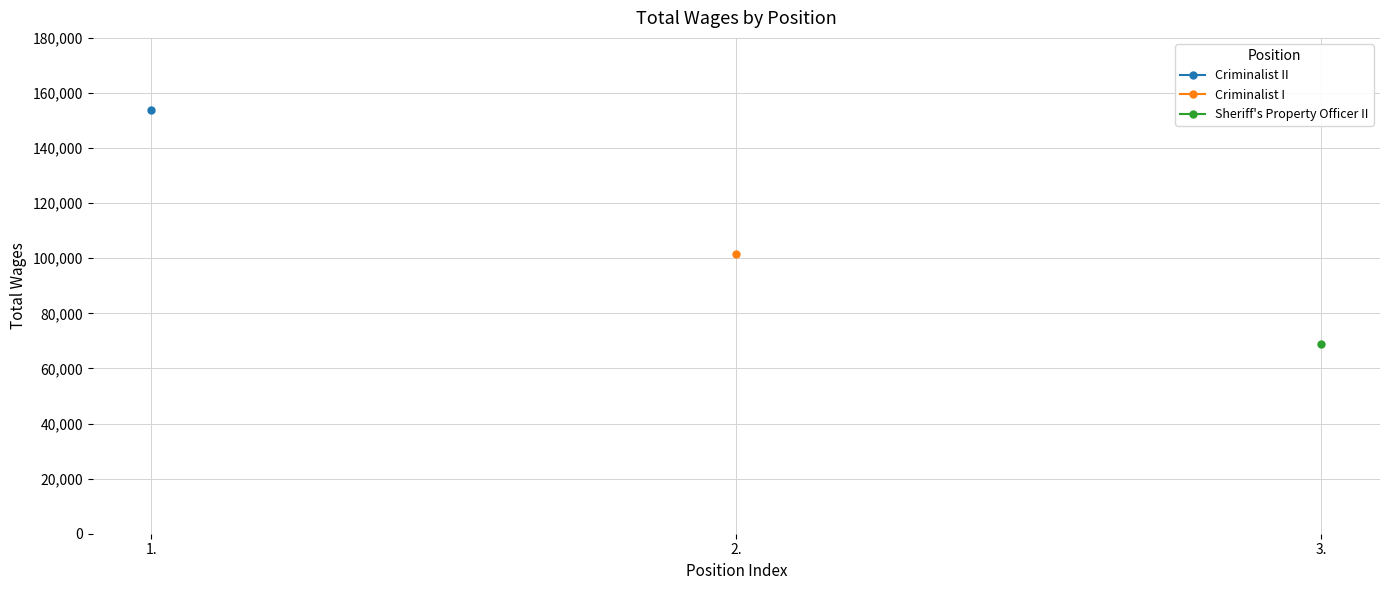

Which label corresponds to the smallest value in the chart?

3.